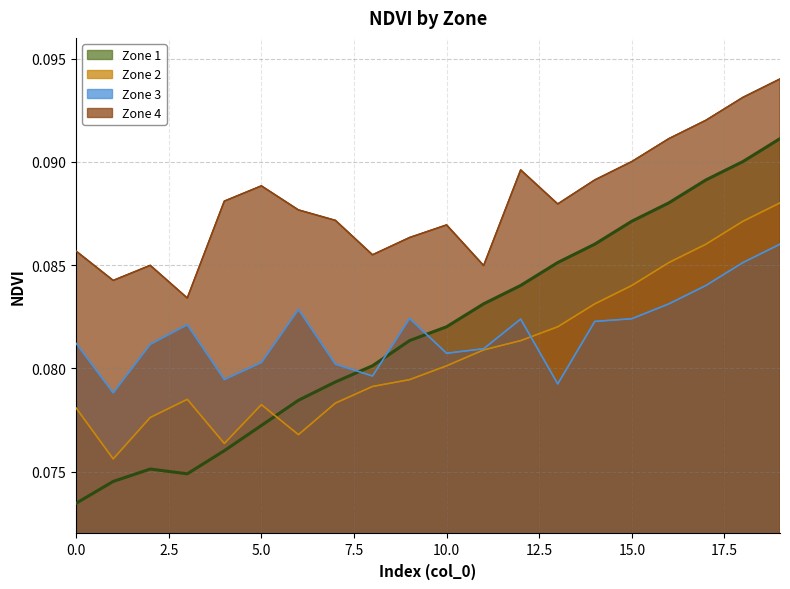

True or false: Zone 2 has a value of 0.1 at 7.

False